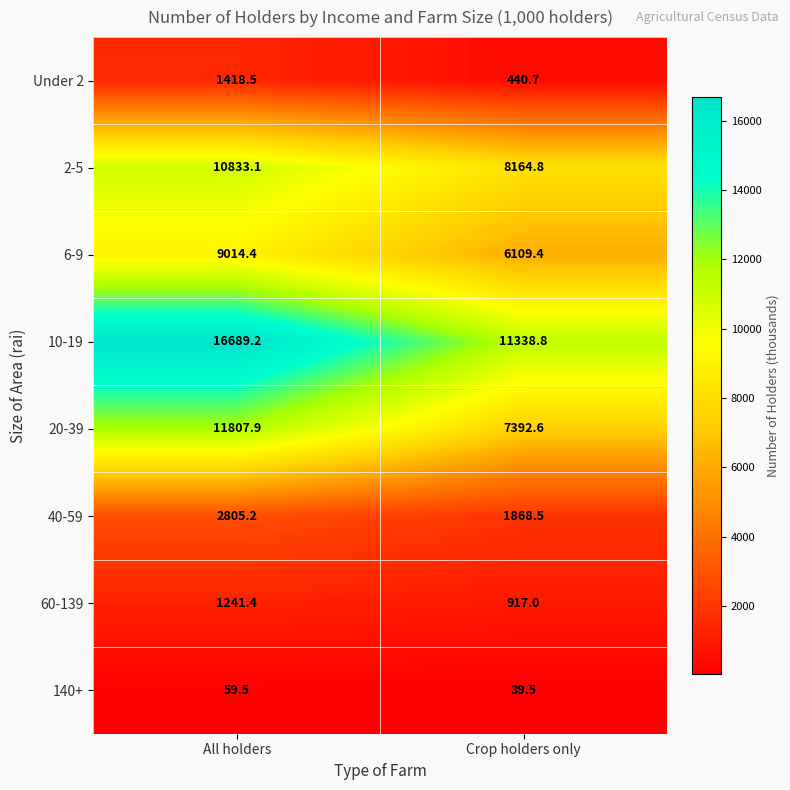

Which series has the largest range (max minus min)?

10-19